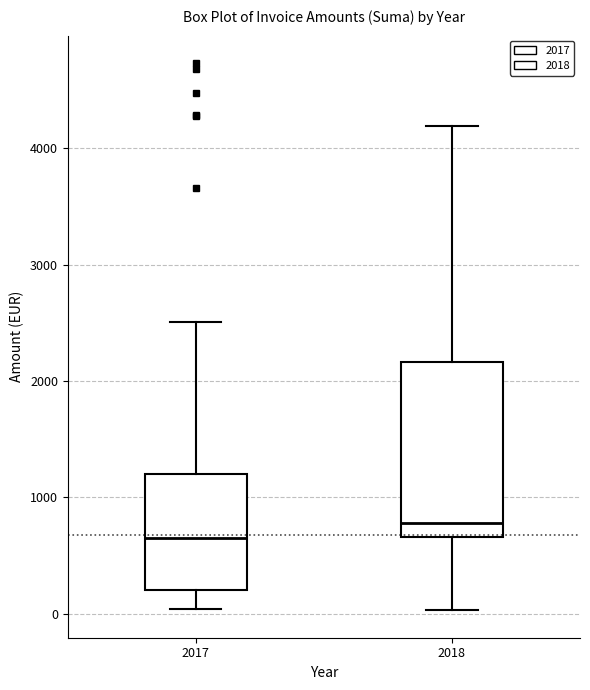

Comparing the boxes themselves (not the whiskers), which one is the tallest?

2018